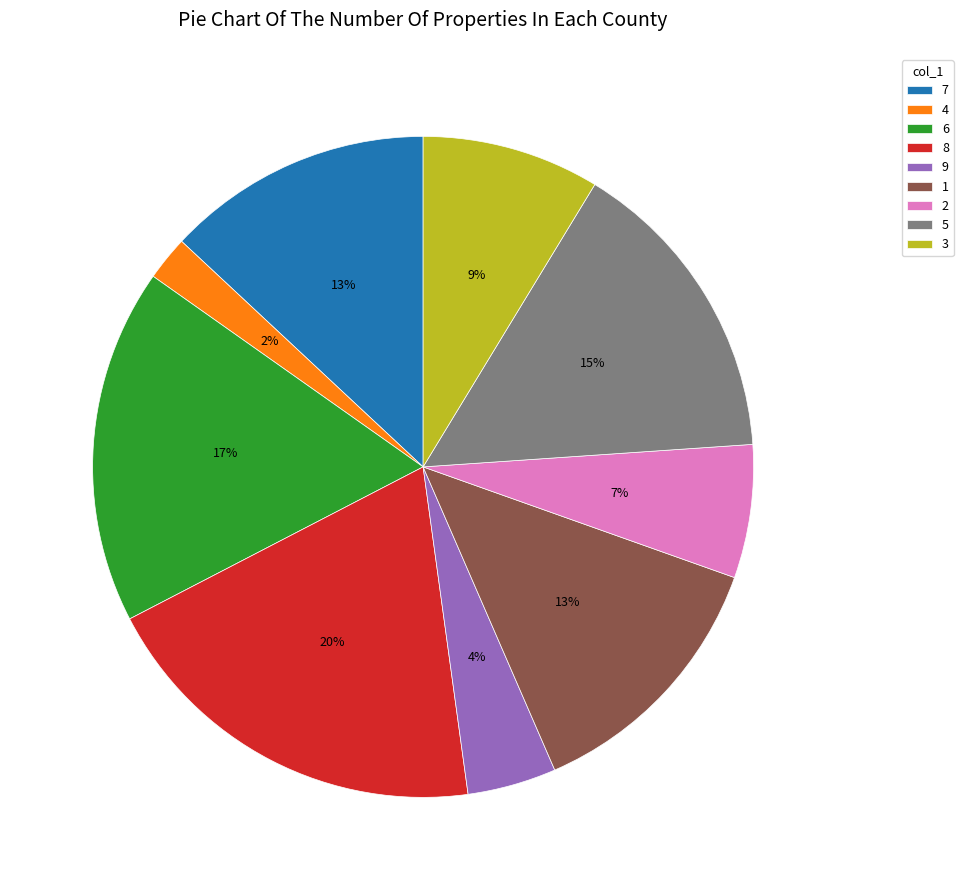

Is it true that 9 is 18% of the pie?

False